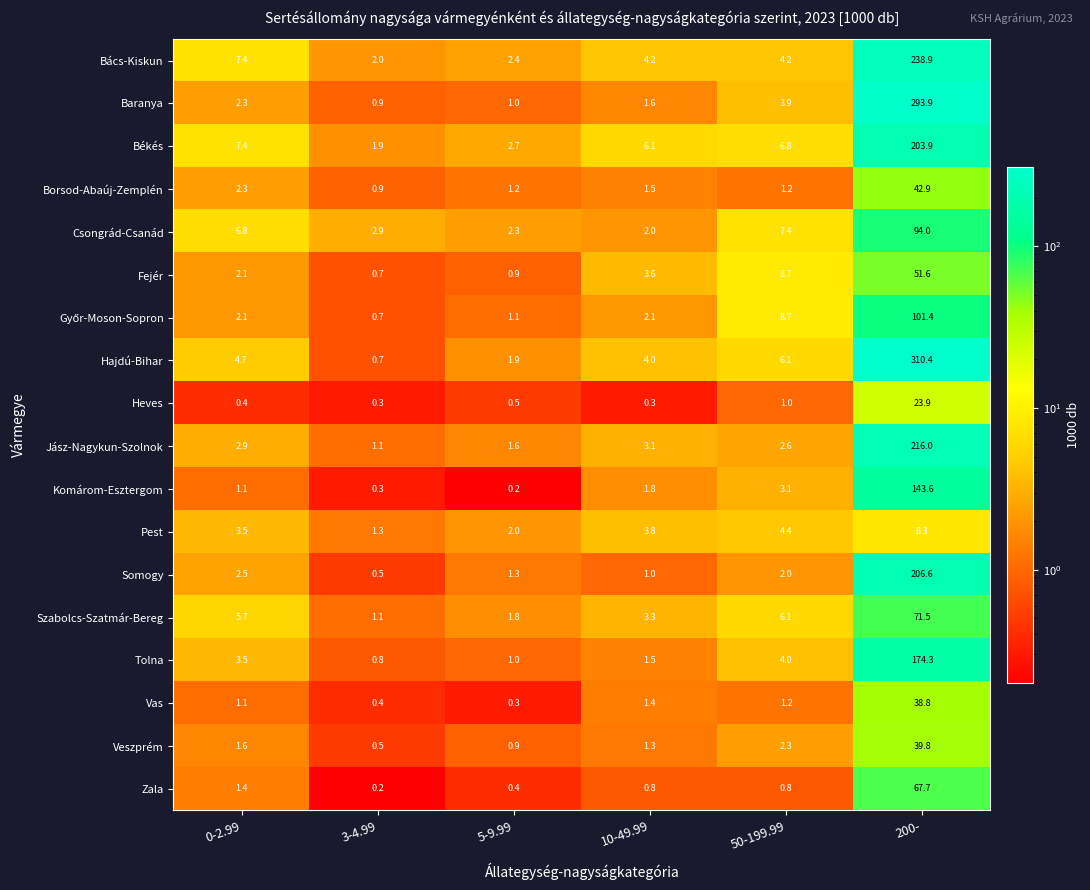

Which series has the largest total across all categories?

Hajdú-Bihar